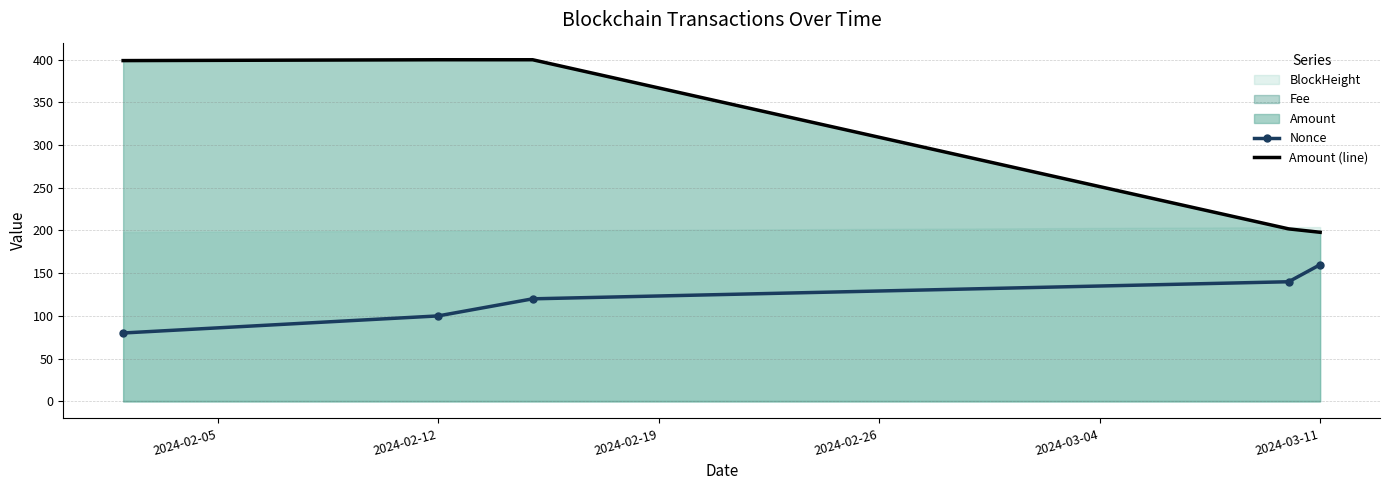

True or false: Nonce and Amount (line) cross at least once.

False